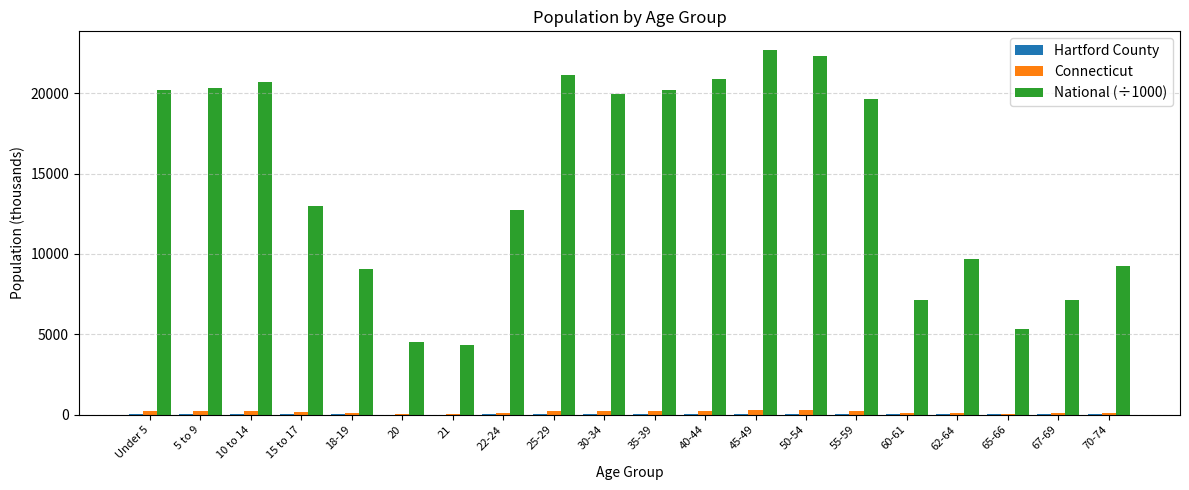

What is the maximum value for National (÷1000)?

22708.6